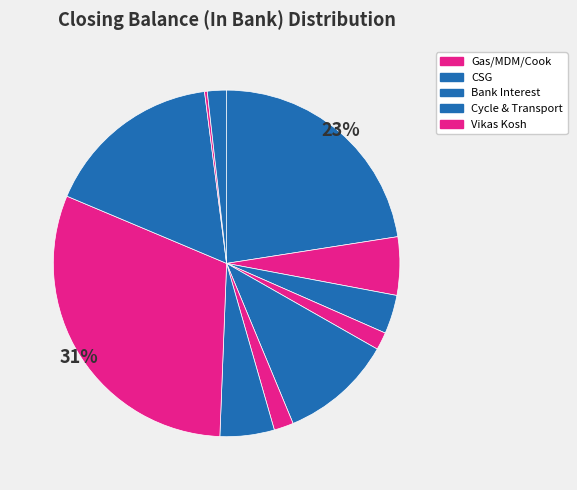

Which category has the biggest portion of the pie?

Gas/MDM/Cook